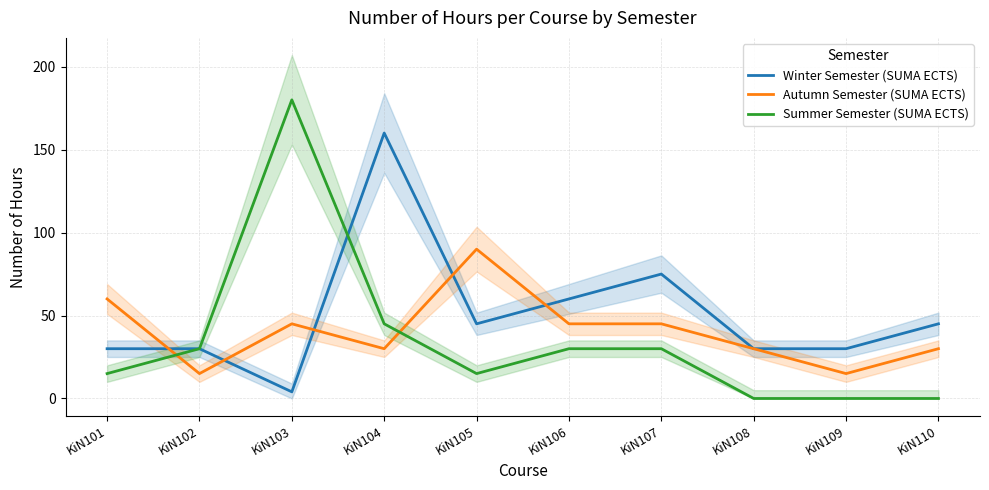

How many data points does each series have?

10